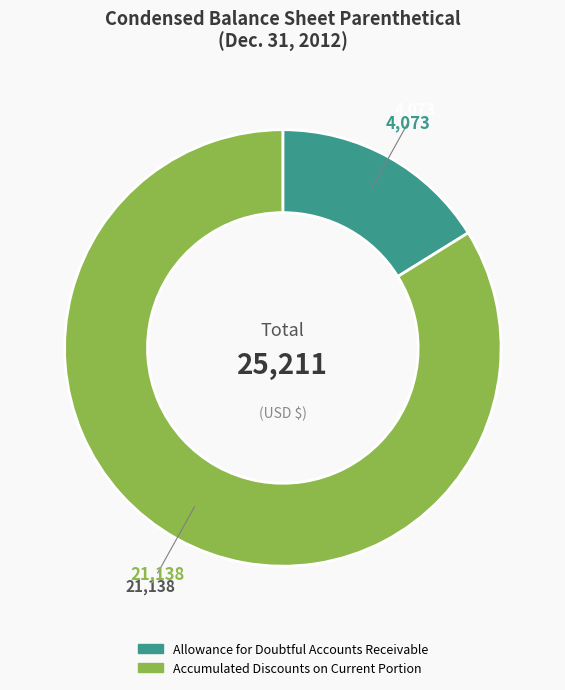

Is there any slice that represents more than half of the pie?

Yes